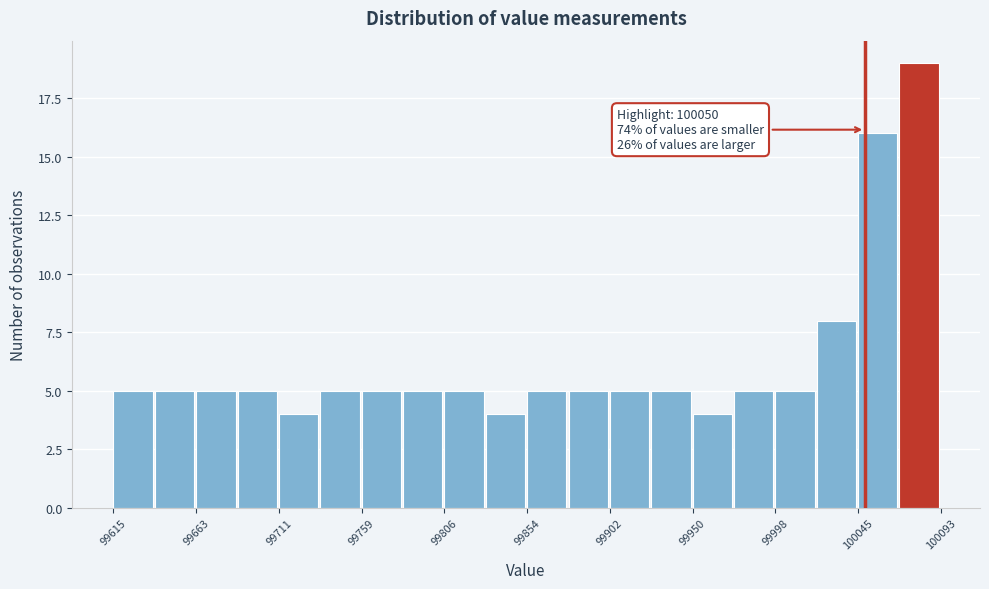

Over which range of the x-axis is the bar tallest?

100070 to 100095